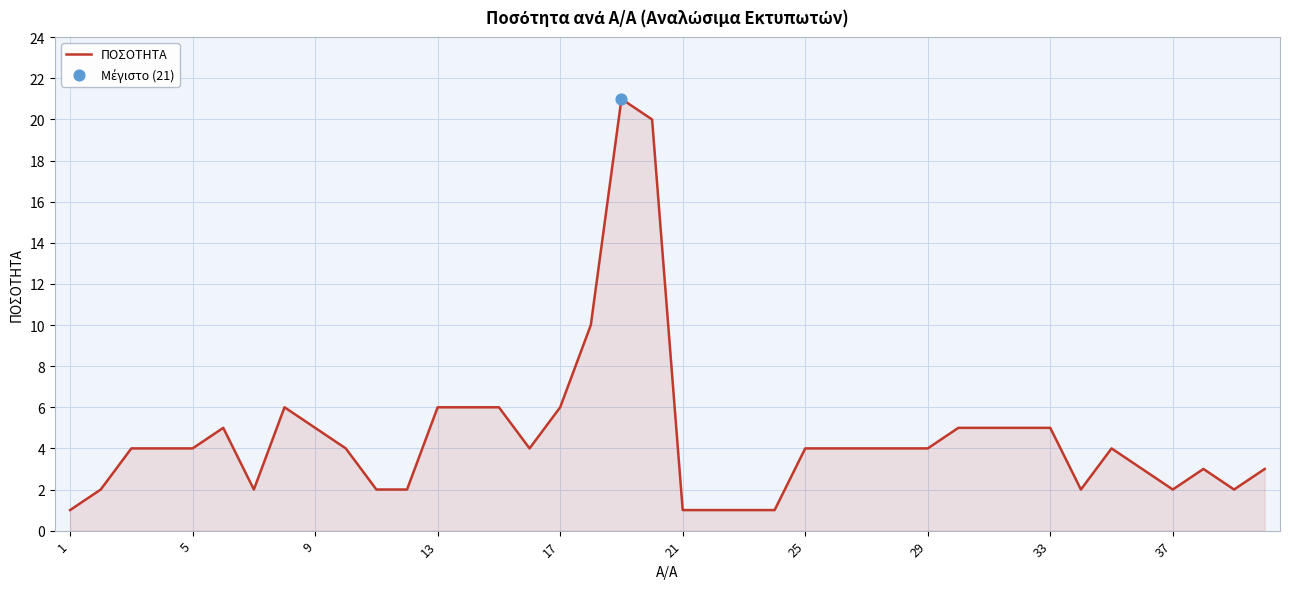

What is the difference between the maximum and minimum values?

20